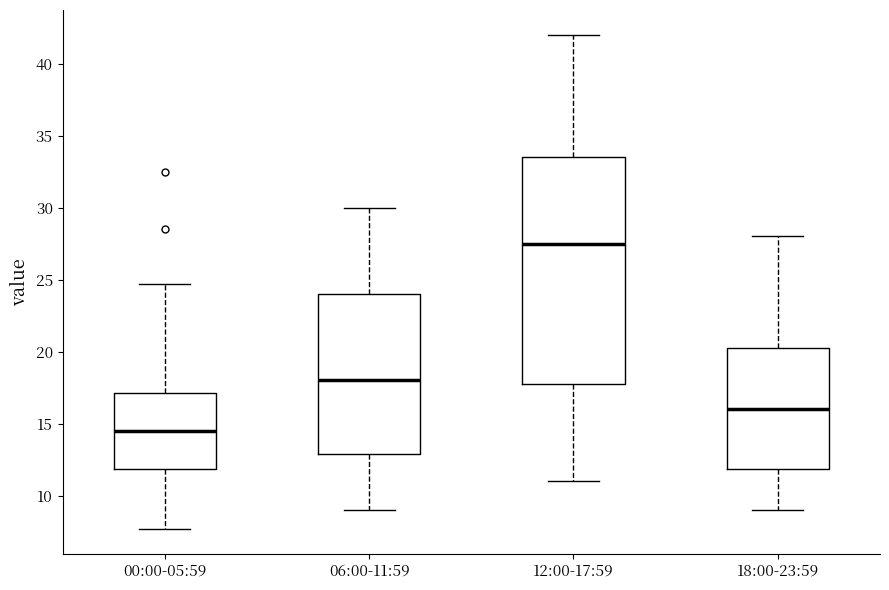

Reading left to right, read every box against the y-axis: the position of its median line, the range the box covers, and the ends of its whiskers. The values are not printed on the chart, so give them approximately, as read against the axis.

00:00-05:59: median 14.5, box 12.0 to 17.0, whiskers 7.5 to 24.5
06:00-11:59: median 18.0, box 13.0 to 24.0, whiskers 9.0 to 30.0
12:00-17:59: median 27.5, box 18.0 to 33.5, whiskers 11.0 to 42.0
18:00-23:59: median 16.0, box 12.0 to 20.5, whiskers 9.0 to 28.0